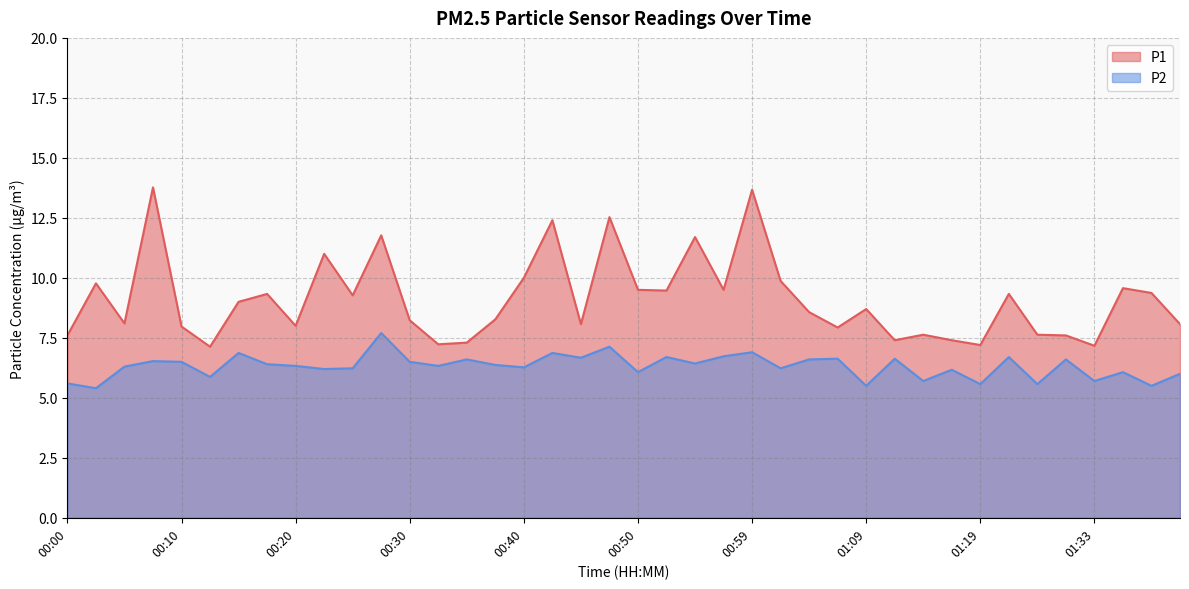

Rank the series at 00:08 from lowest to highest value.

P2, P1